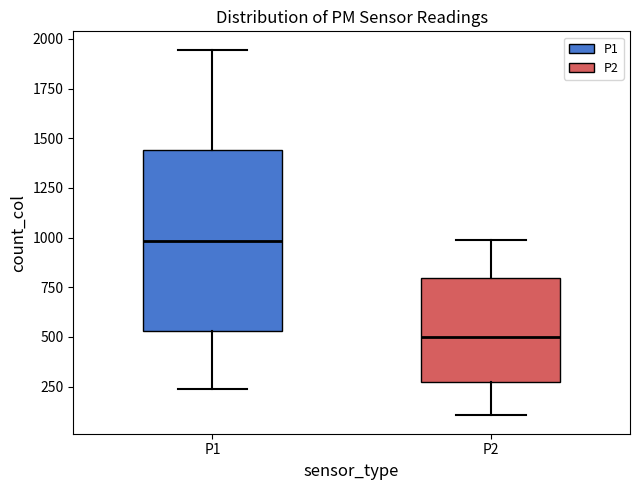

Which box's median line is the lowest?

P2